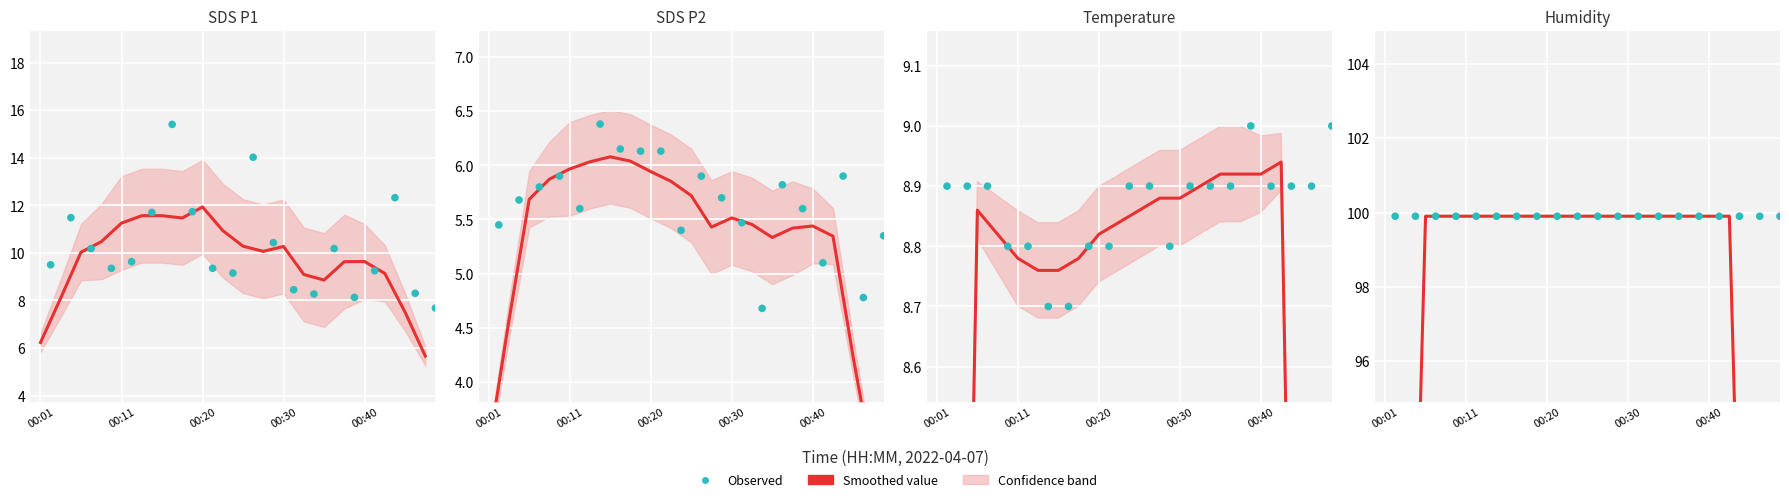

At how many categories does at least one series exceed 10?

9